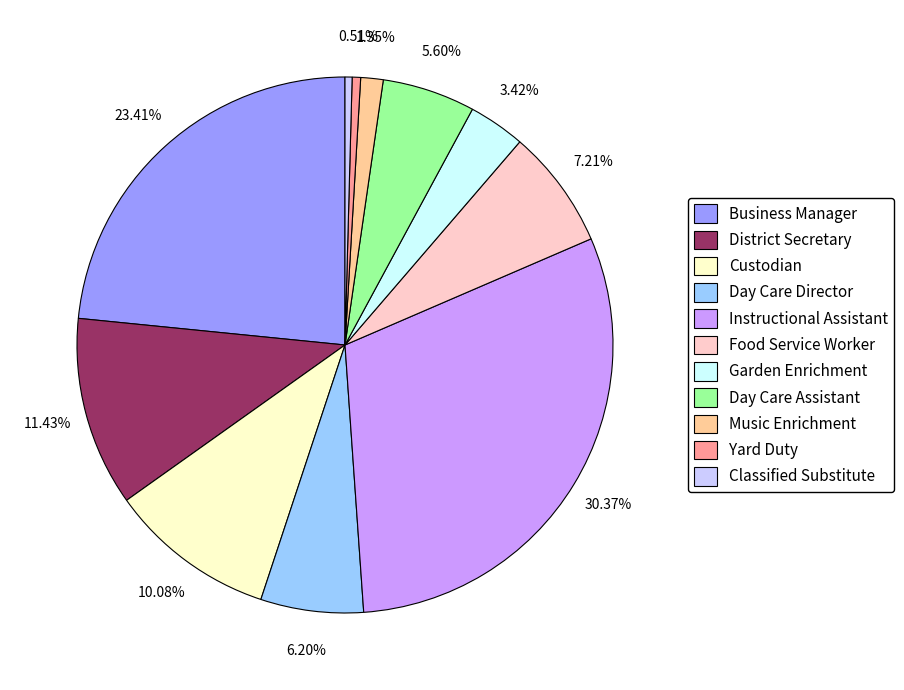

What is the ratio of the value at Business Manager to the value at Day Care Director?

3.8